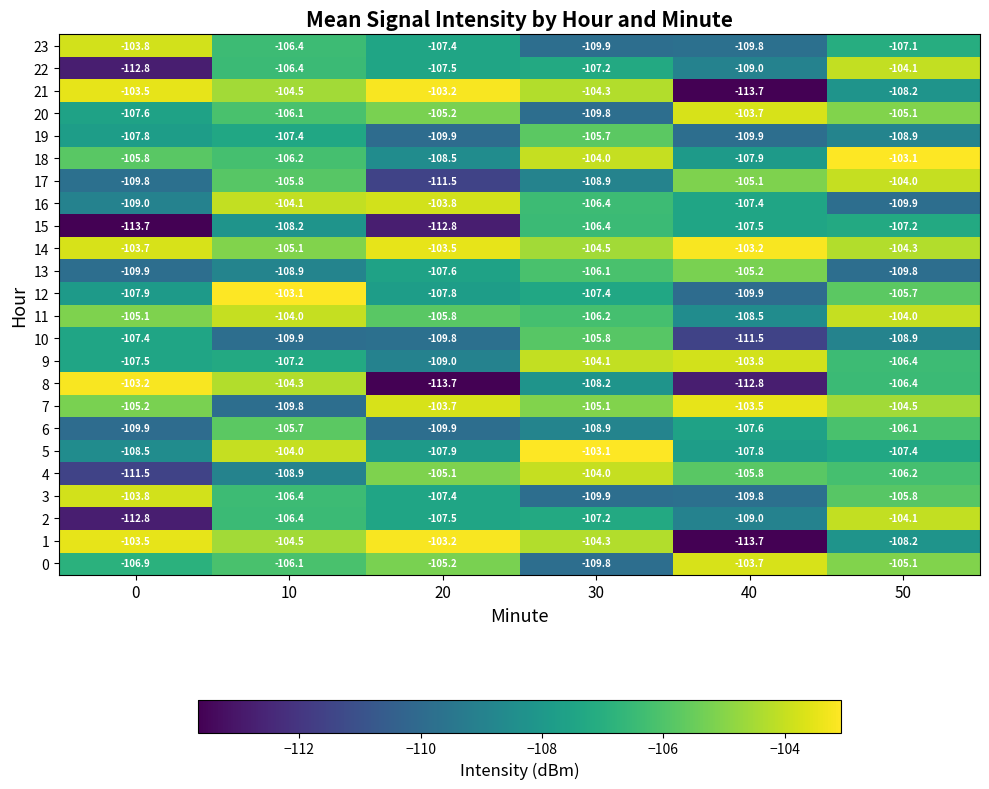

Between 0 and 20, which series saw the biggest shift?

8